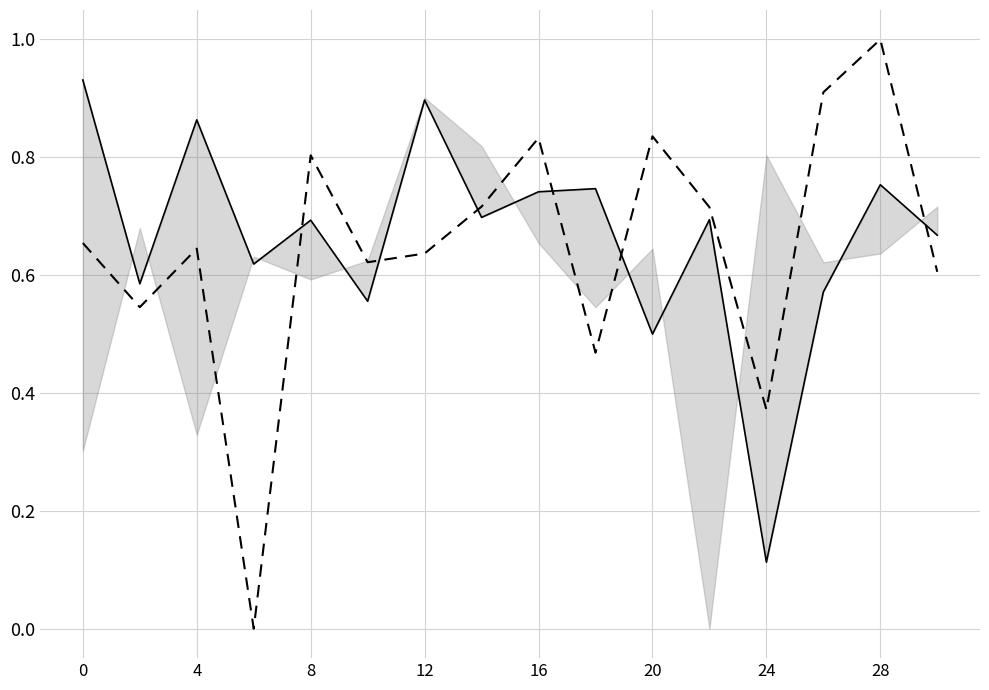

How many series are shown in this chart?

2